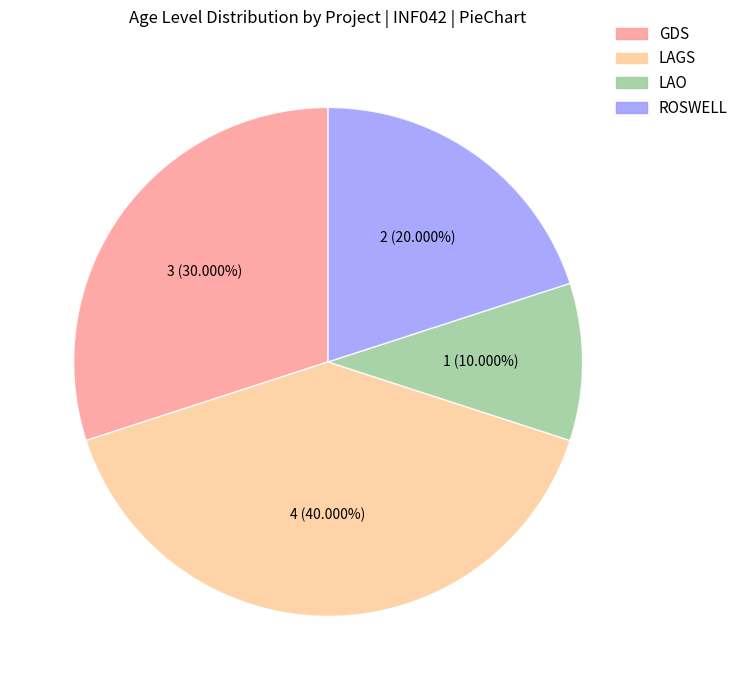

What is the total percentage of GDS and LAO?

40.0%